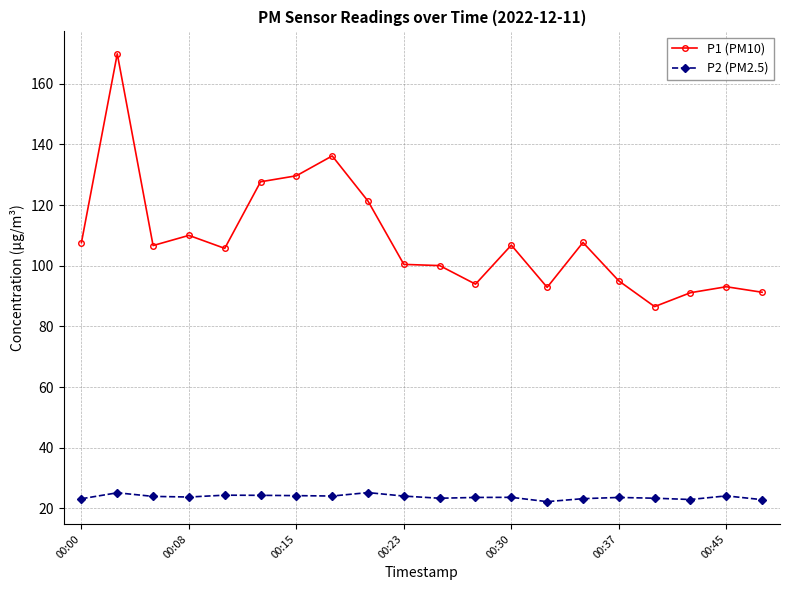

What is the maximum value for P2 (PM2.5)?

25.2